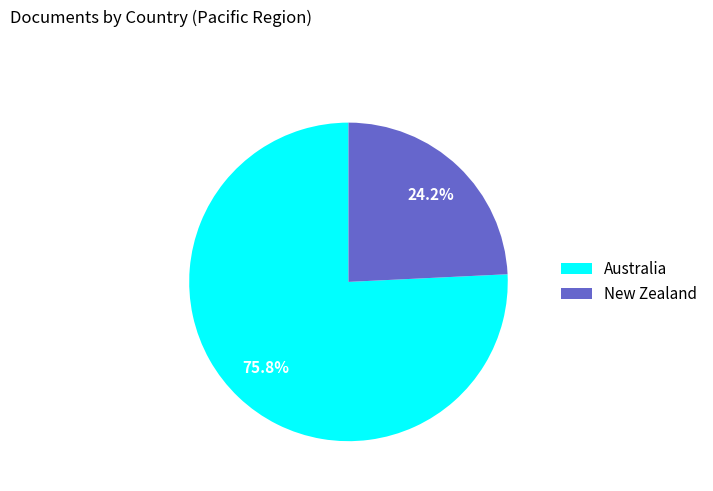

Which category accounts for the majority?

Australia